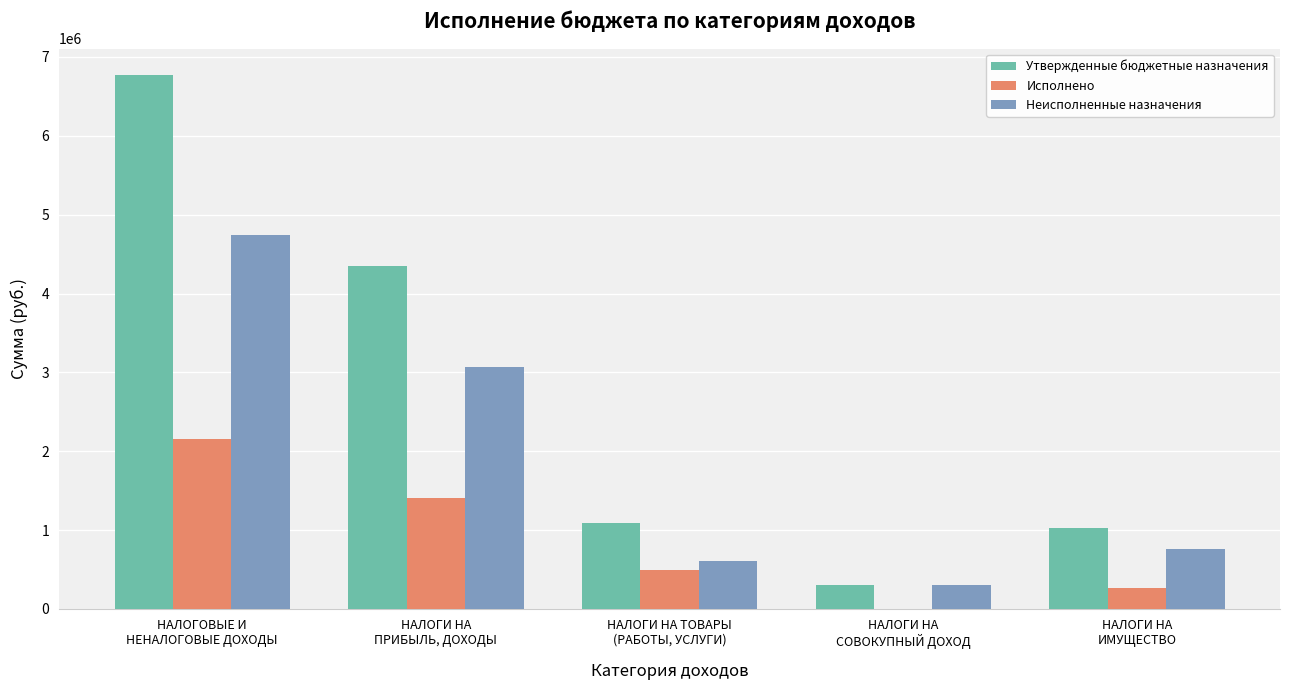

What is the maximum value shown in the chart?

6768070.0